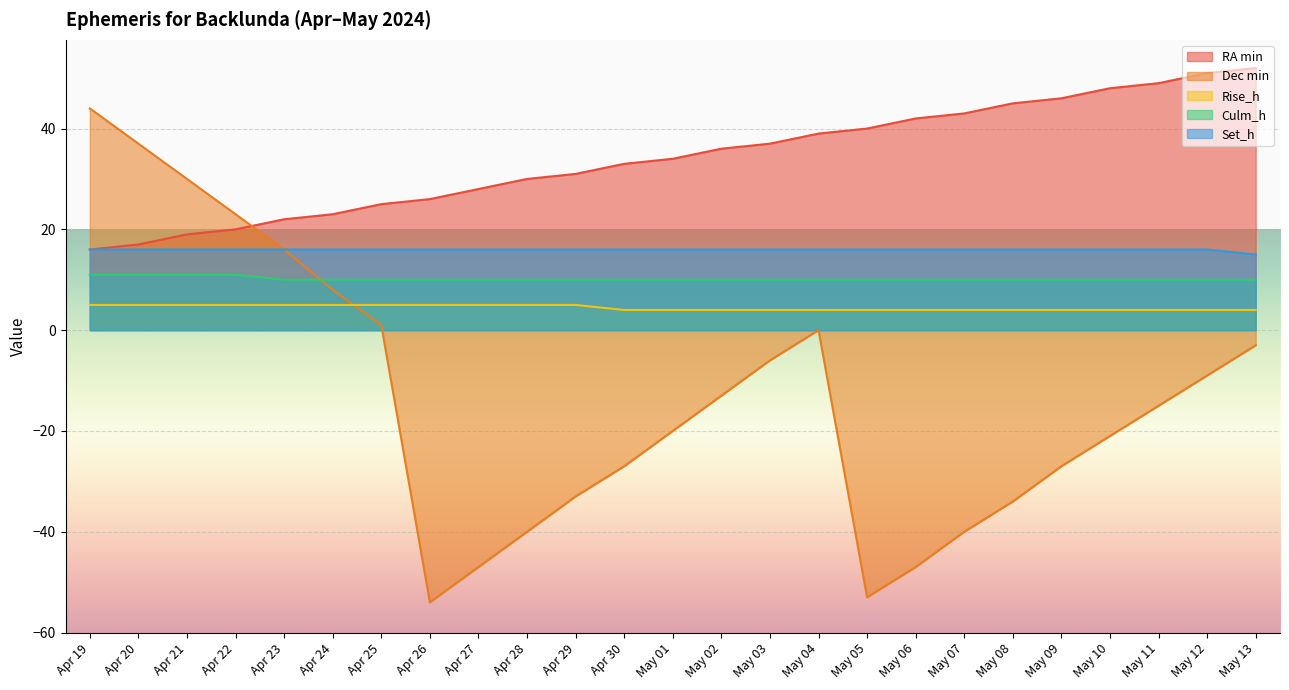

Reading right to left, what are all the values shown in this chart?

RA min: May 13=52	May 12=51	May 11=49	May 10=48	May 09=46	May 08=45	May 07=43	May 06=42	May 05=40	May 04=39	May 03=37	May 02=36	May 01=34	Apr 30=33	Apr 29=31	Apr 28=30	Apr 27=28	Apr 26=26	Apr 25=25	Apr 24=23	Apr 23=22	Apr 22=20	Apr 21=19	Apr 20=17	Apr 19=16
Dec min: May 13=-3	May 12=-9	May 11=-15	May 10=-21	May 09=-27	May 08=-34	May 07=-40	May 06=-47	May 05=-53	May 04=0	May 03=-6	May 02=-13	May 01=-20	Apr 30=-27	Apr 29=-33	Apr 28=-40	Apr 27=-47	Apr 26=-54	Apr 25=1	Apr 24=8	Apr 23=16	Apr 22=23	Apr 21=30	Apr 20=37	Apr 19=44
Rise_h: May 13=4	May 12=4	May 11=4	May 10=4	May 09=4	May 08=4	May 07=4	May 06=4	May 05=4	May 04=4	May 03=4	May 02=4	May 01=4	Apr 30=4	Apr 29=5	Apr 28=5	Apr 27=5	Apr 26=5	Apr 25=5	Apr 24=5	Apr 23=5	Apr 22=5	Apr 21=5	Apr 20=5	Apr 19=5
Culm_h: May 13=10	May 12=10	May 11=10	May 10=10	May 09=10	May 08=10	May 07=10	May 06=10	May 05=10	May 04=10	May 03=10	May 02=10	May 01=10	Apr 30=10	Apr 29=10	Apr 28=10	Apr 27=10	Apr 26=10	Apr 25=10	Apr 24=10	Apr 23=10	Apr 22=11	Apr 21=11	Apr 20=11	Apr 19=11
Set_h: May 13=15	May 12=16	May 11=16	May 10=16	May 09=16	May 08=16	May 07=16	May 06=16	May 05=16	May 04=16	May 03=16	May 02=16	May 01=16	Apr 30=16	Apr 29=16	Apr 28=16	Apr 27=16	Apr 26=16	Apr 25=16	Apr 24=16	Apr 23=16	Apr 22=16	Apr 21=16	Apr 20=16	Apr 19=16